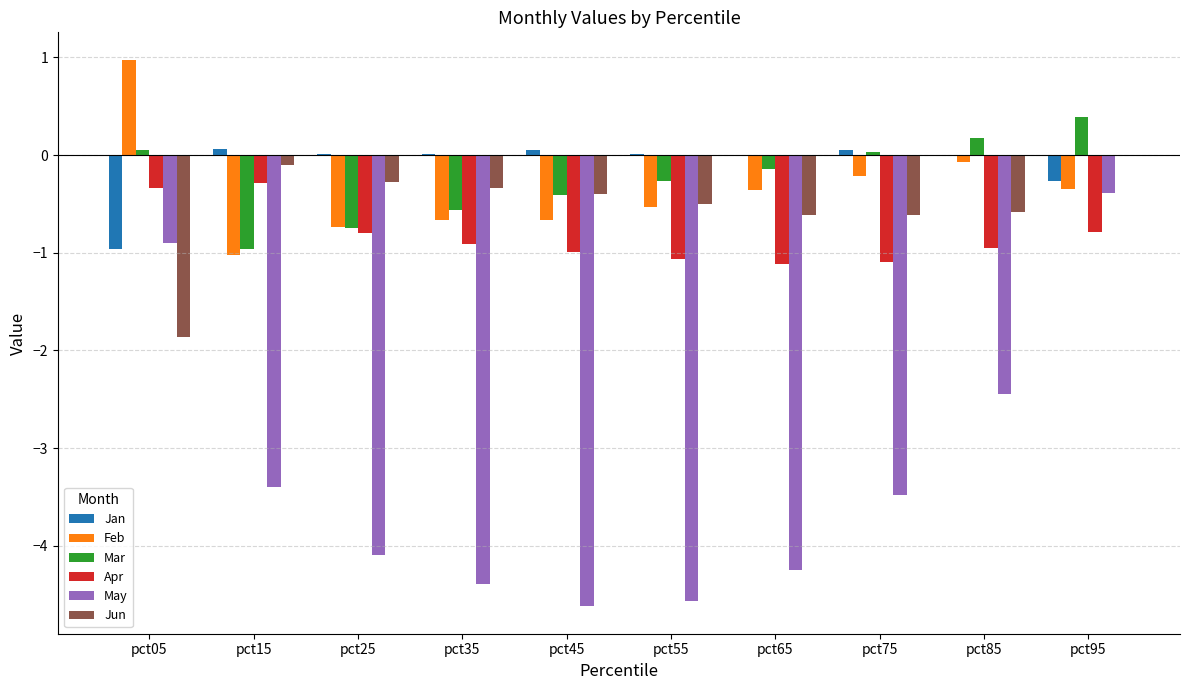

What is the greatest value displayed?

1.0